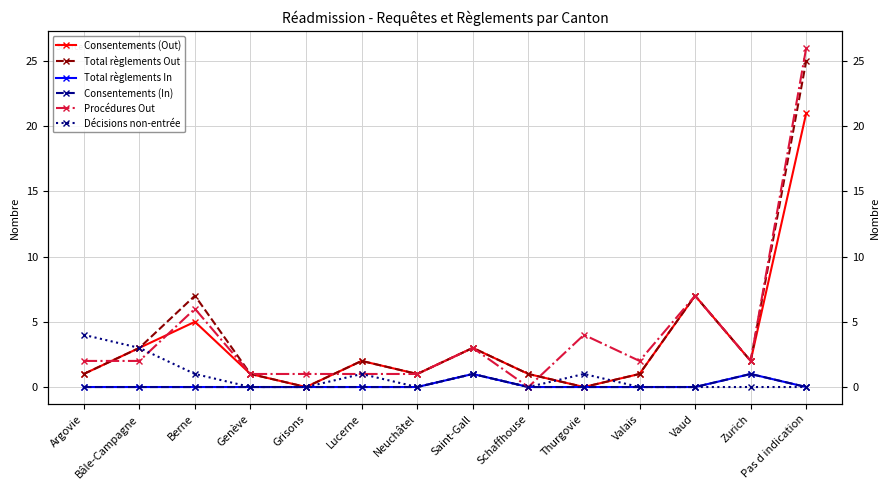

At how many categories does at least one series exceed 8?

1